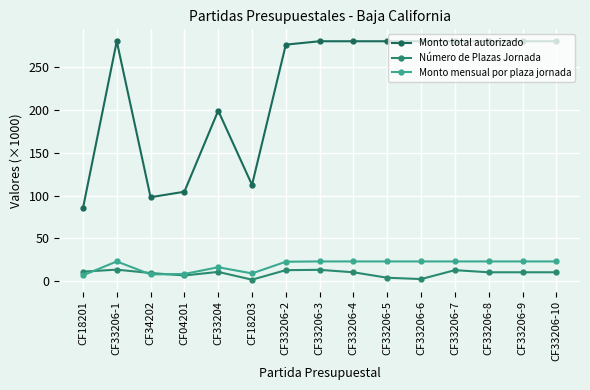

How many values in the Número de Plazas Jornada series exceed 10?

10